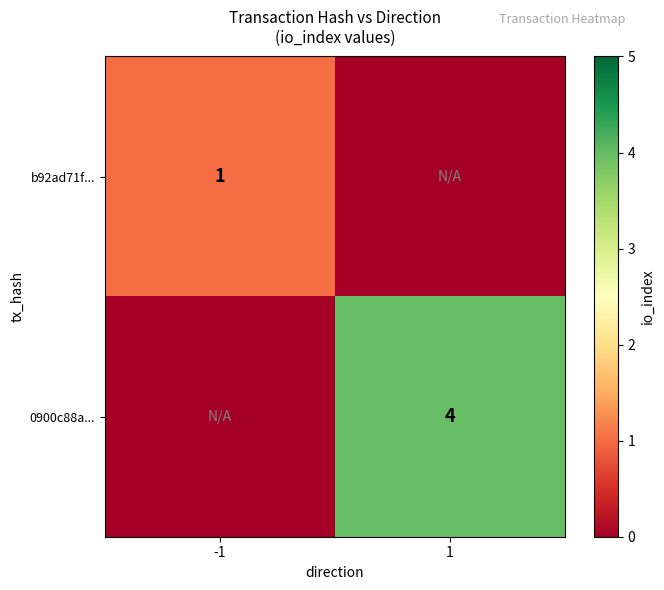

At which category does the chart reach its peak across all series?

1